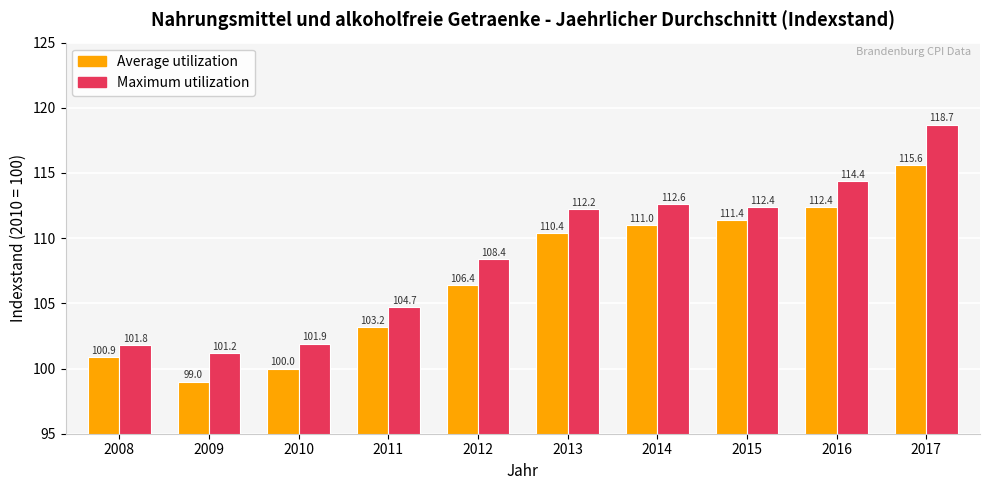

Which category has the lowest value across all series?

2009